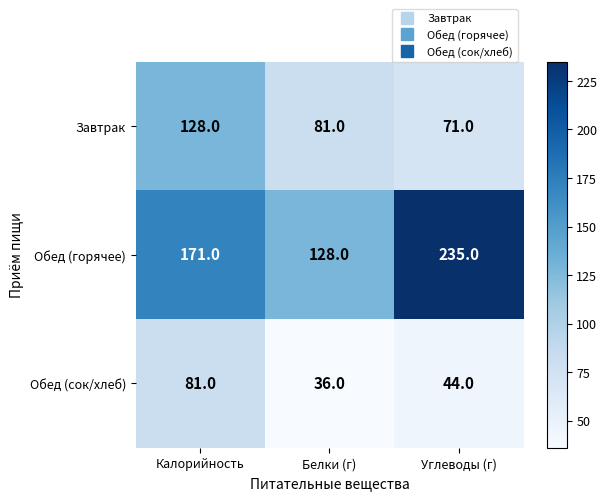

Reading left to right, list all the values displayed in this chart.

Завтрак: 128	81	71
Обед (горячее): 171	128	235
Обед (сок/хлеб): 81	36	44